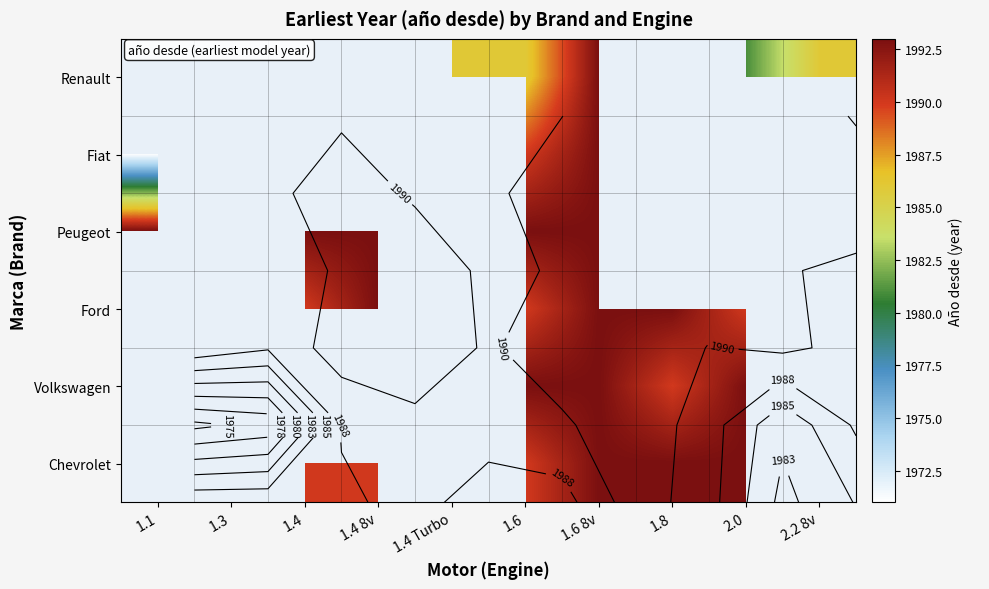

Between 1.3 and 2.2 8v, which is larger?

2.2 8v